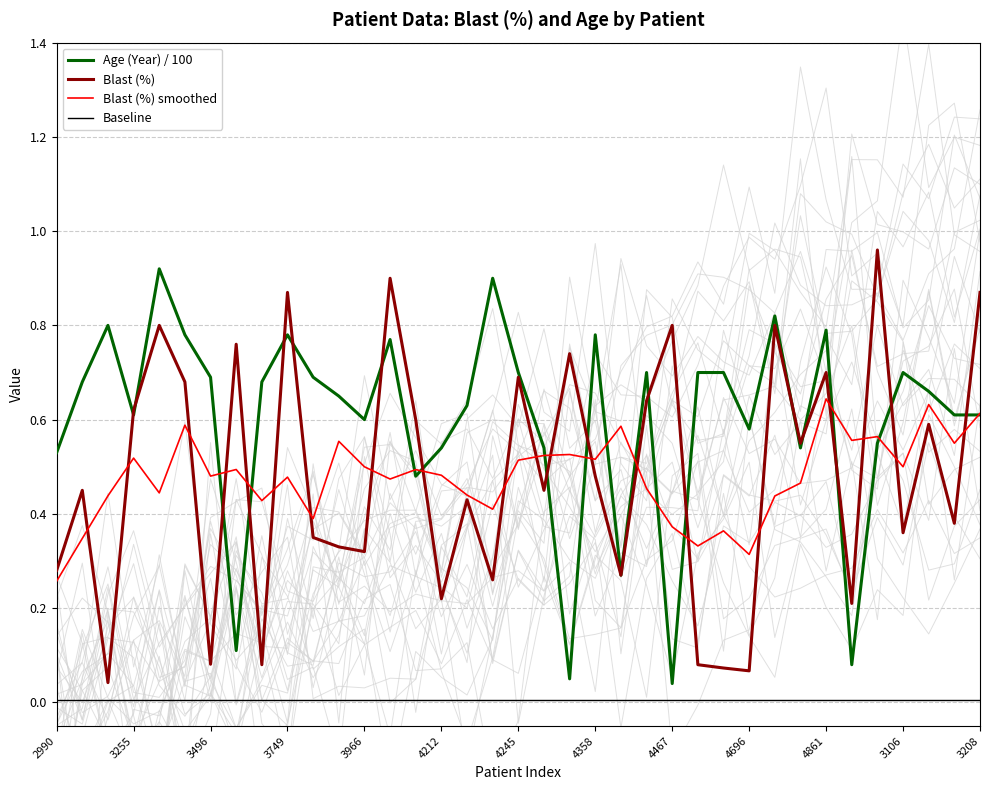

True or false: Blast (%) has a value of 0.1 at 3966.

False